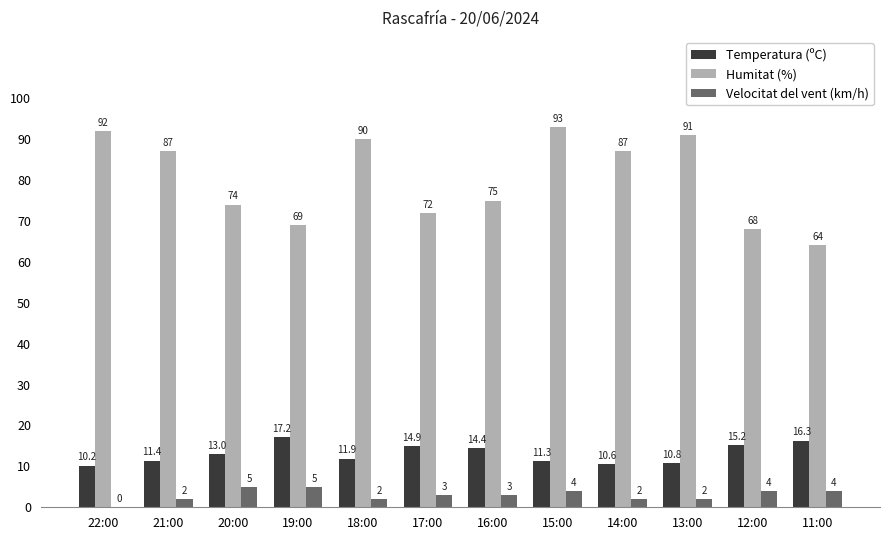

Reading left to right, transcribe all the data shown in this chart.

Temperatura (ºC): 22:00=10.2	21:00=11.4	20:00=13.0	19:00=17.2	18:00=11.9	17:00=14.9	16:00=14.4	15:00=11.3	14:00=10.6	13:00=10.8	12:00=15.2	11:00=16.3
Humitat (%): 22:00=92.0	21:00=87.0	20:00=74.0	19:00=69.0	18:00=90.0	17:00=72.0	16:00=75.0	15:00=93.0	14:00=87.0	13:00=91.0	12:00=68.0	11:00=64.0
Velocitat del vent (km/h): 22:00=0.0	21:00=2.0	20:00=5.0	19:00=5.0	18:00=2.0	17:00=3.0	16:00=3.0	15:00=4.0	14:00=2.0	13:00=2.0	12:00=4.0	11:00=4.0